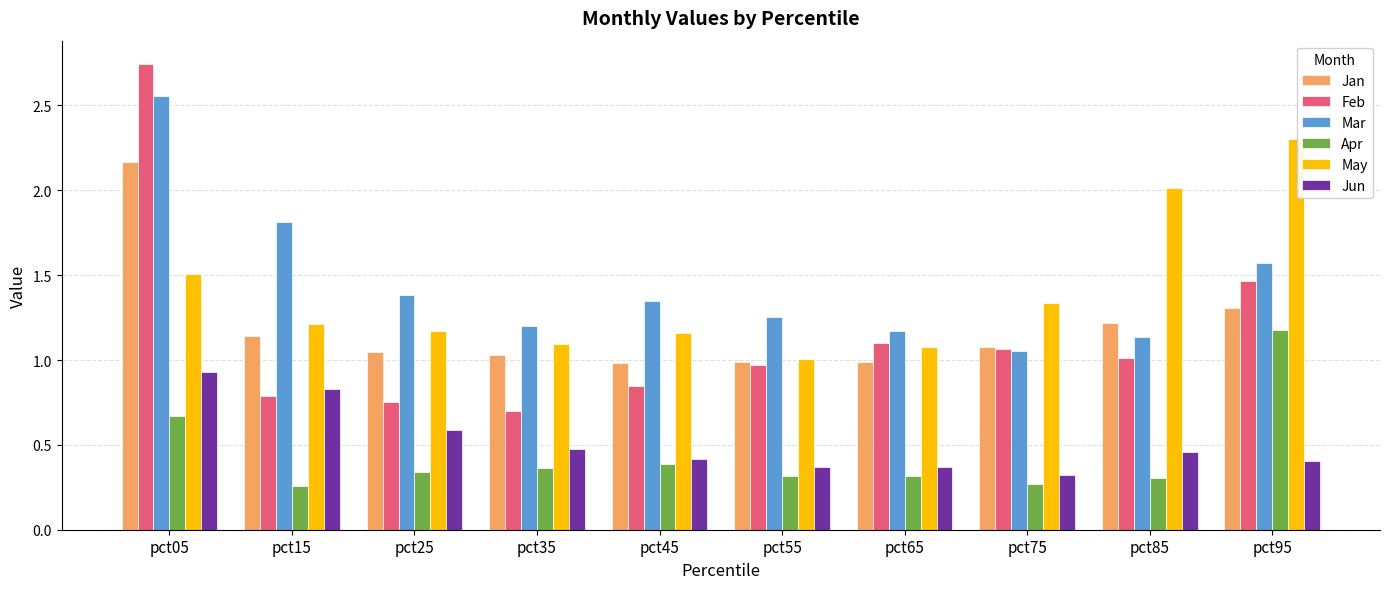

Which category has the highest value in the Apr series?

pct95